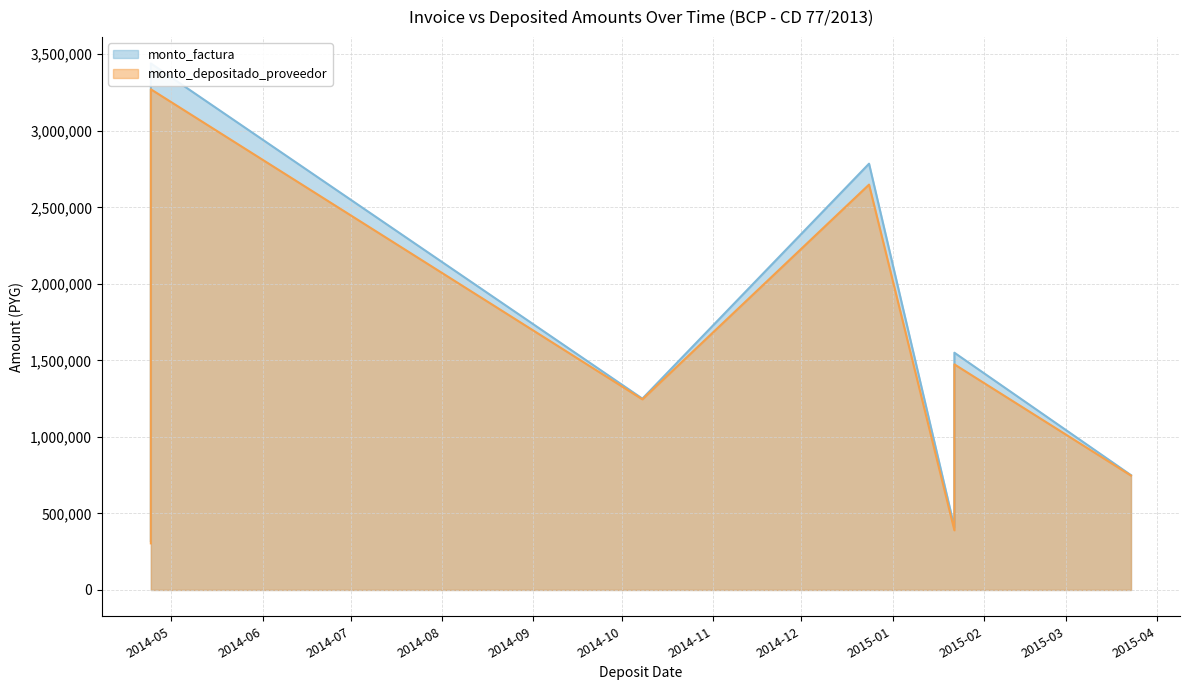

What is the average value of the monto_depositado_proveedor series?

1265429